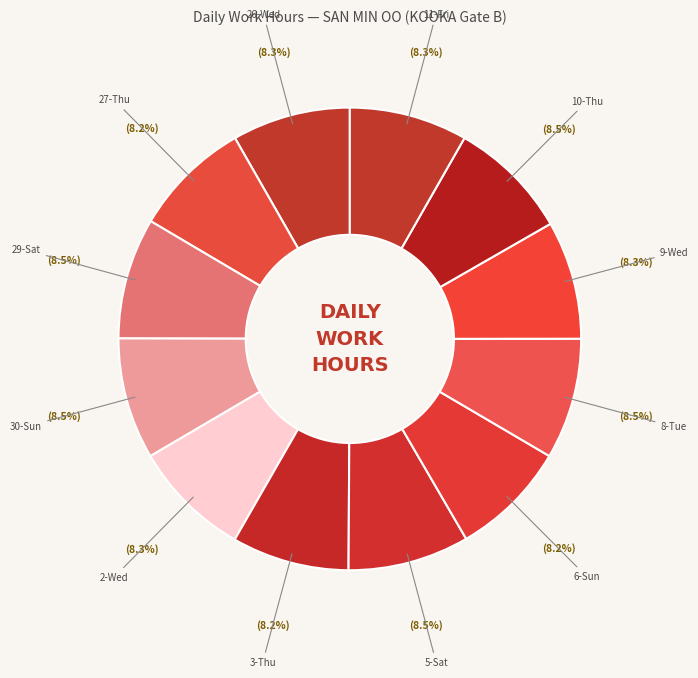

Count the number of slices in the pie.

12